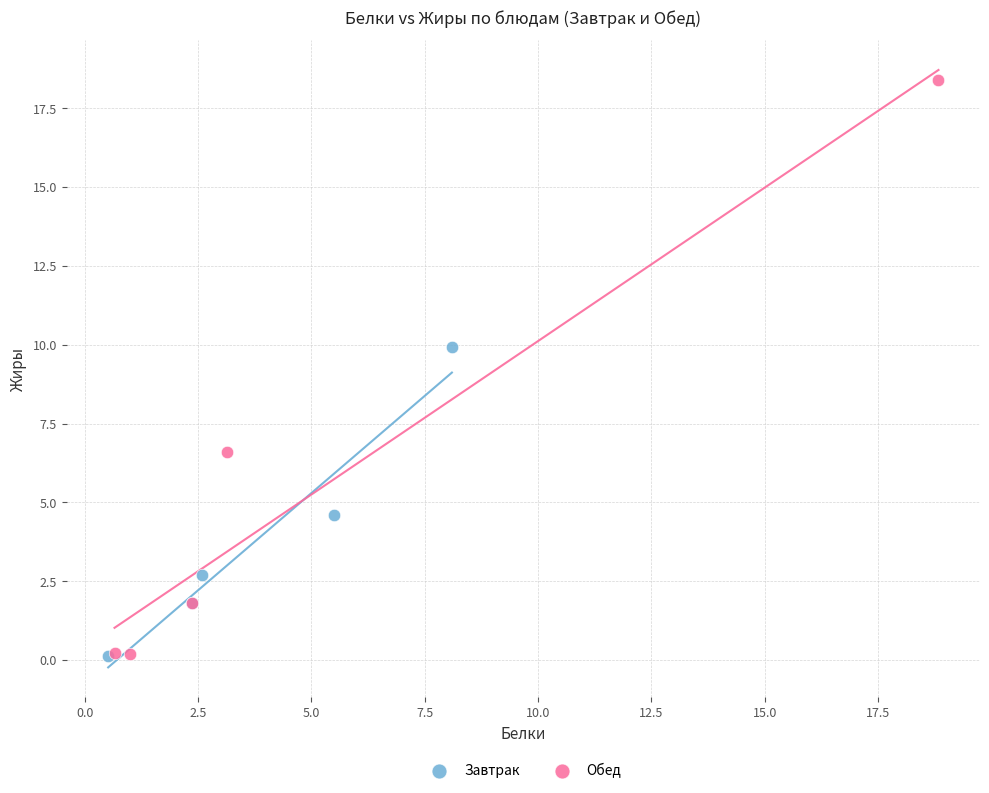

Which series has the largest Y range (max minus min)?

Обед